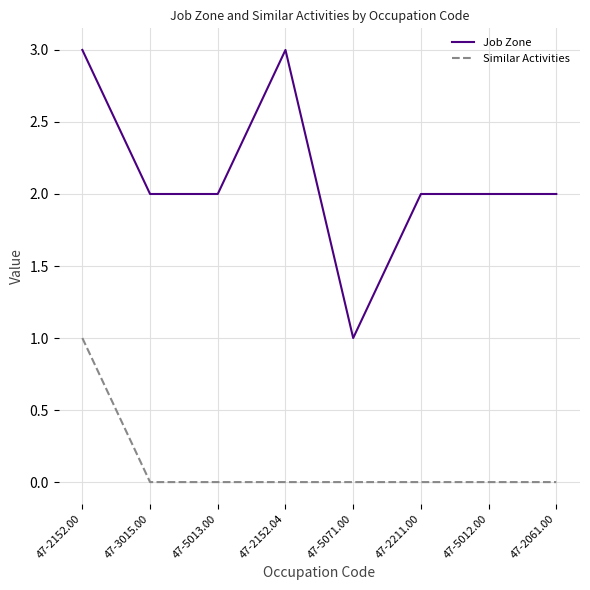

At which category is the sum across all series the highest?

47-2152.00